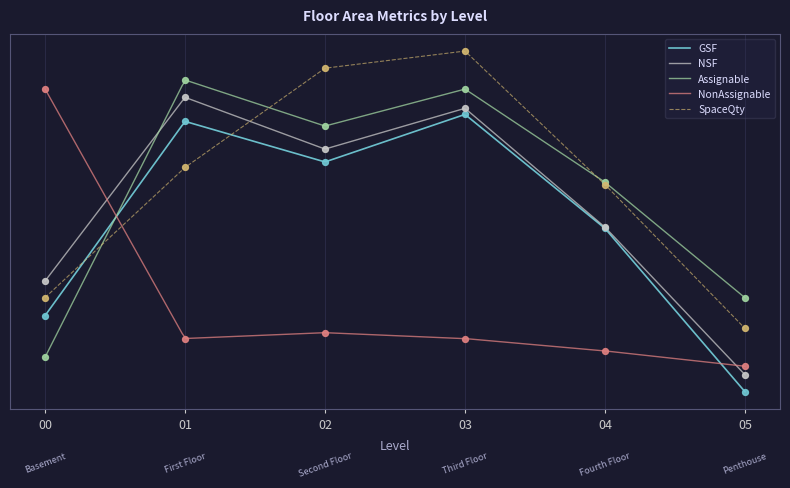

Which series has the largest Y range (max minus min)?

Assignable